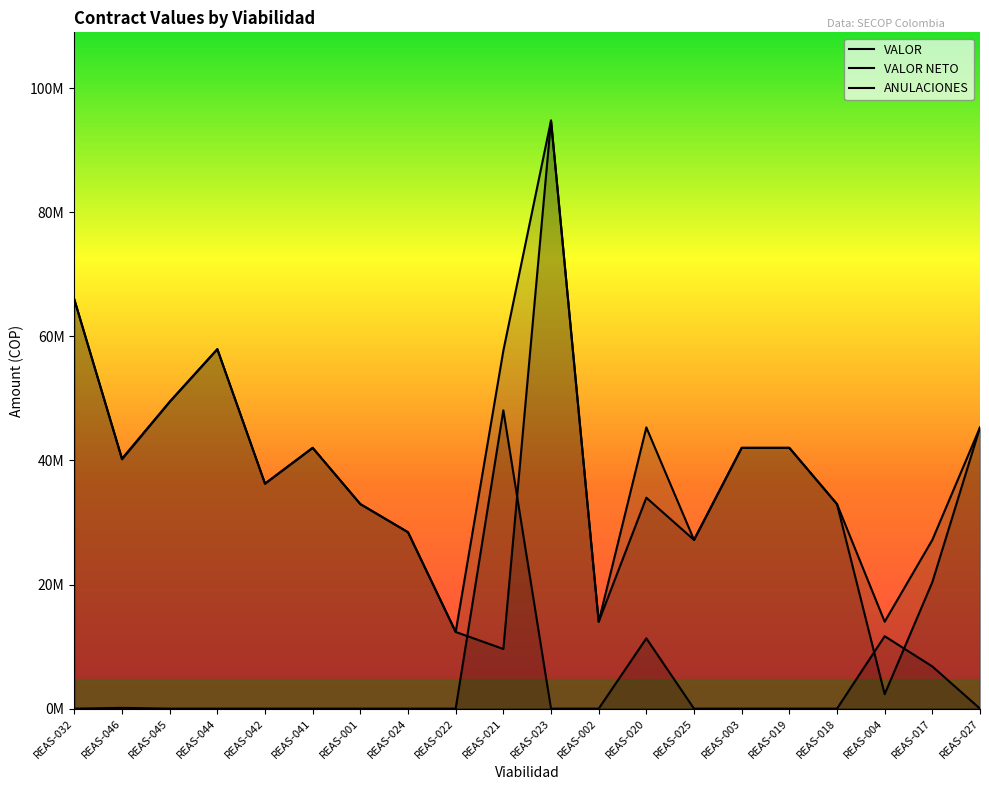

True or false: VALOR and ANULACIONES intersect in this chart.

False